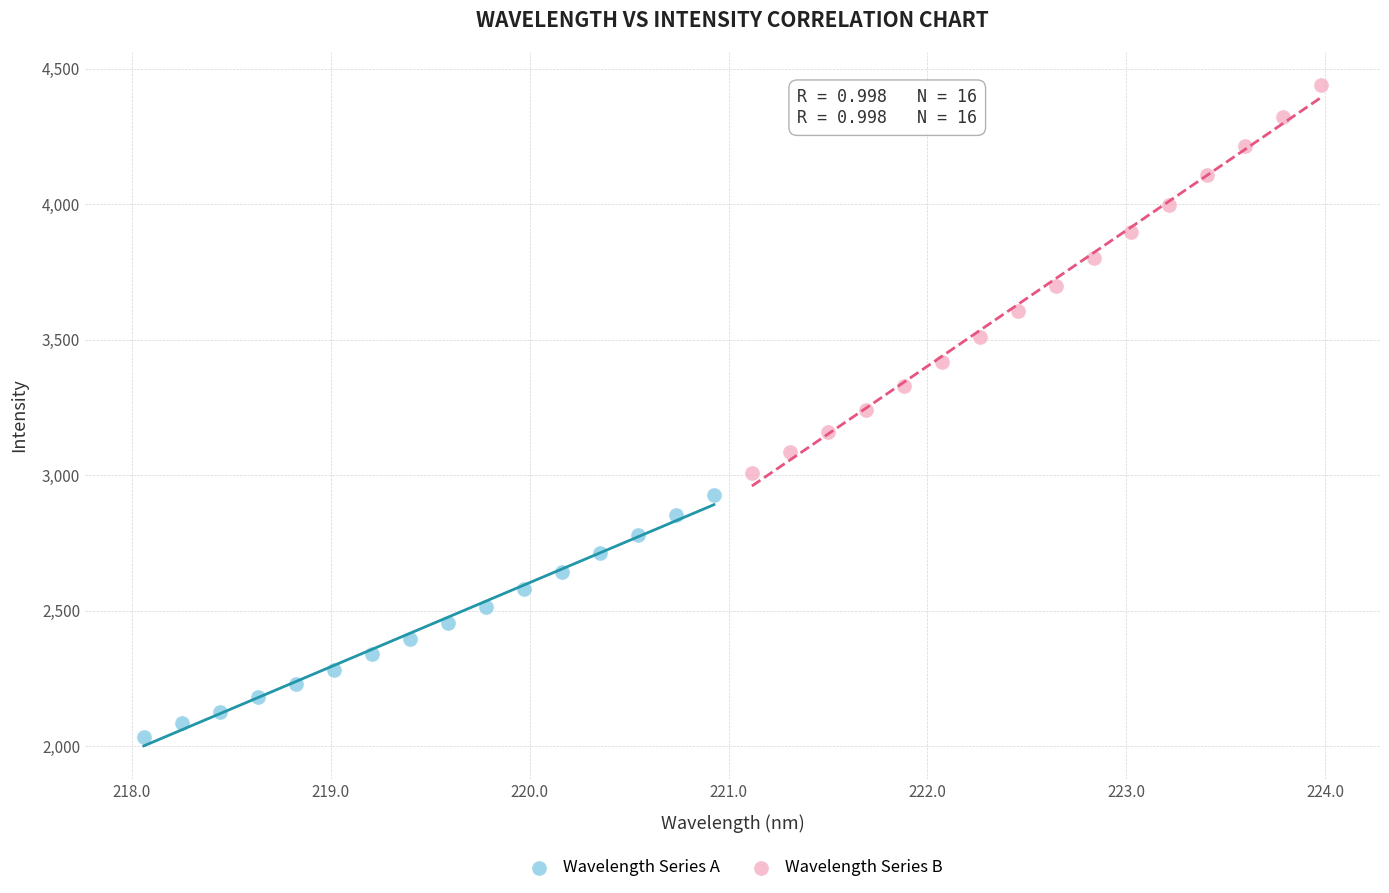

Which series reaches the maximum Y coordinate?

Wavelength Series B